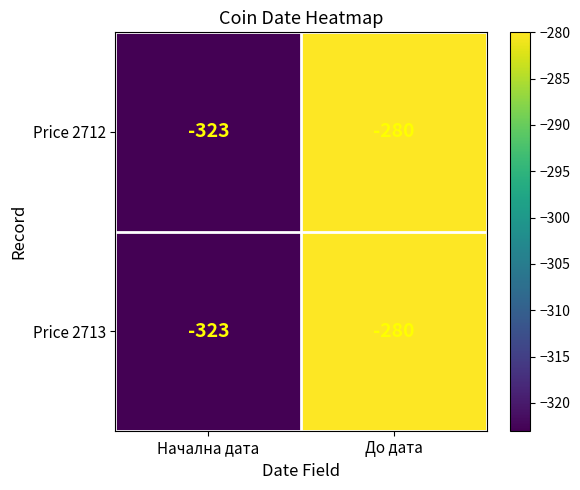

Reading left to right, what are all the values shown in this chart?

Price 2712: Начална дата=-323	До дата=-280
Price 2713: Начална дата=-323	До дата=-280